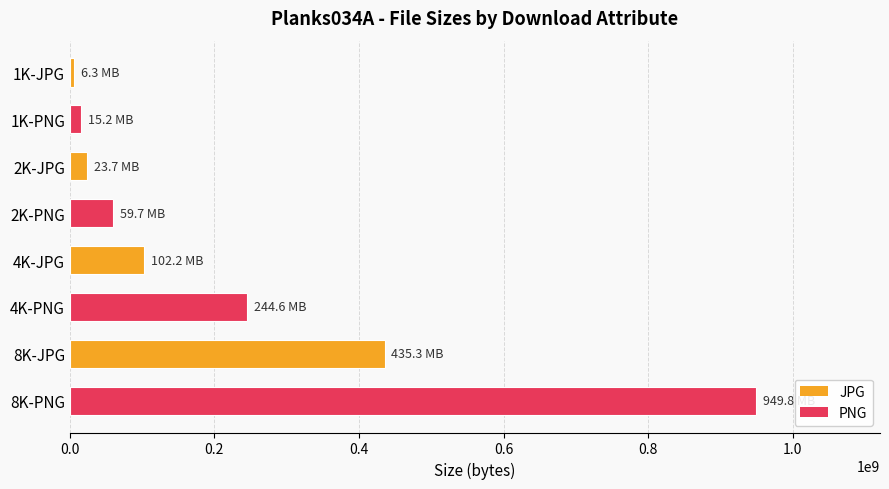

What is the difference between the second highest and minimum values?

429008364